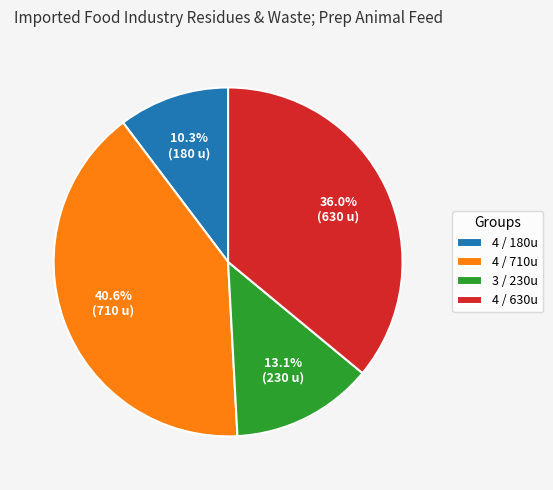

Between 4 / 710u and 4 / 180u, which is larger?

4 / 710u